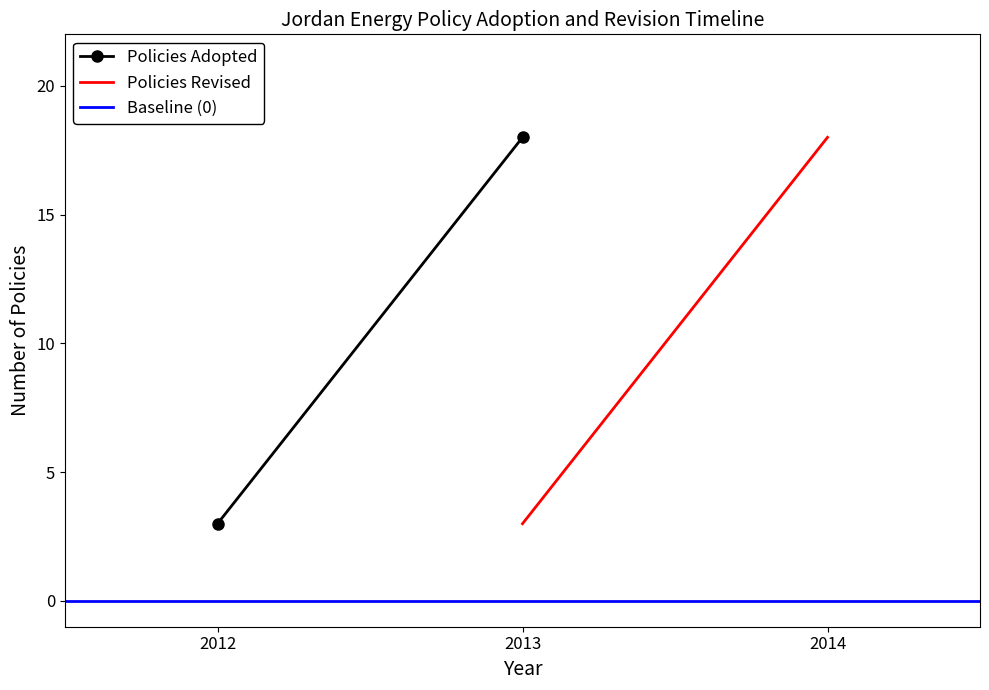

What is the difference between the highest and lowest values at 2013?

18